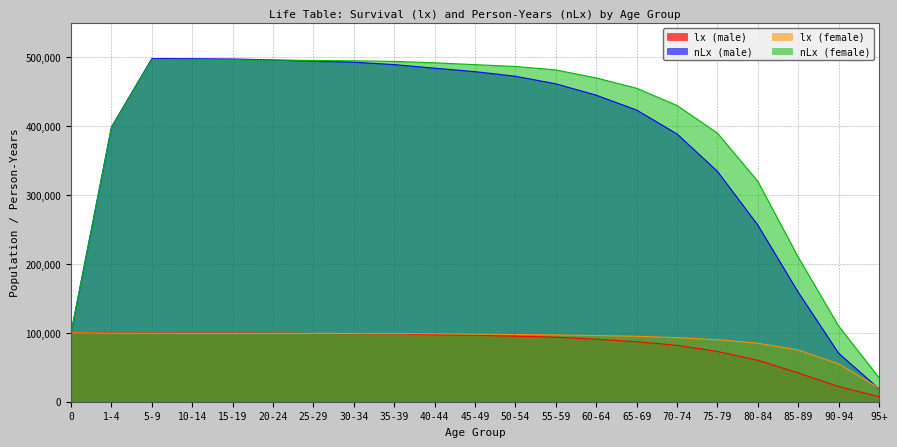

How many lines are shown in the chart?

4